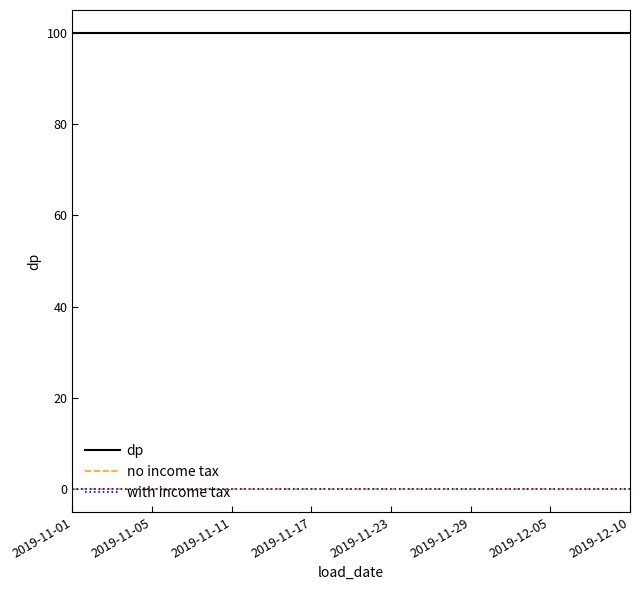

Reading left to right, list all the values displayed in this chart.

dp: 100	100	100	100	100	100	100	100	100	100	100	100	100	100	100
no income tax: 0	0	0	0	0	0	0	0	0	0	0	0	0	0	0
with income tax: 0	0	0	0	0	0	0	0	0	0	0	0	0	0	0